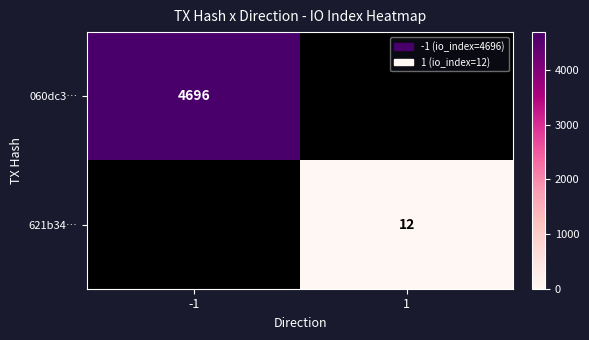

Count the number of data series in this chart.

2